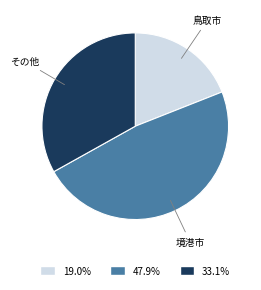

Does 33.1% represent more than half of the total?

No